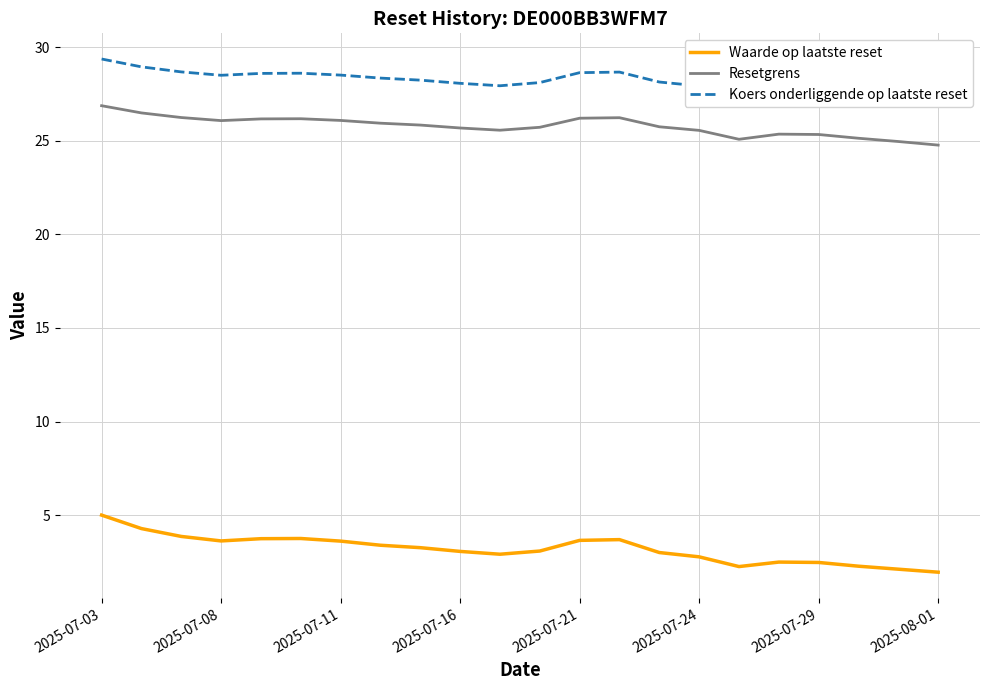

Reading left to right, extract all data points from this chart.

Waarde op laatste reset: 5.0	4.3	3.9	3.6	3.7	3.8	3.6	3.4	3.3	3.1	2.9	3.1	3.6	3.7	3.0	2.8	2.2	2.5	2.5	2.3	2.1	1.9
Resetgrens: 26.9	26.5	26.2	26.1	26.2	26.2	26.1	25.9	25.8	25.7	25.6	25.7	26.2	26.2	25.7	25.6	25.1	25.4	25.3	25.1	25.0	24.8
Koers onderliggende op laatste reset: 29.4	28.9	28.7	28.5	28.6	28.6	28.5	28.4	28.2	28.1	27.9	28.1	28.6	28.7	28.1	27.9	27.4	27.7	27.7	27.5	27.3	27.1